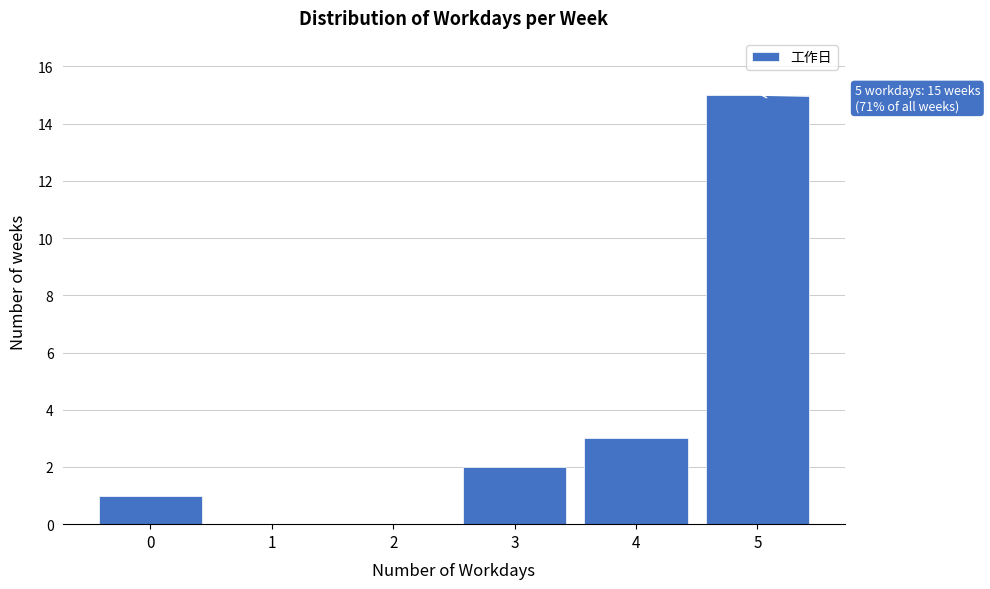

Reading left to right, what are all the values shown in this chart?

0=1	1=0	2=0	3=2	4=3	5=15